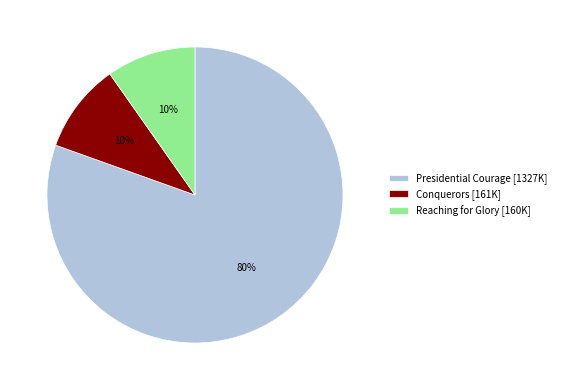

What percentage is the Reaching for Glory slice, to the nearest percent?

10%